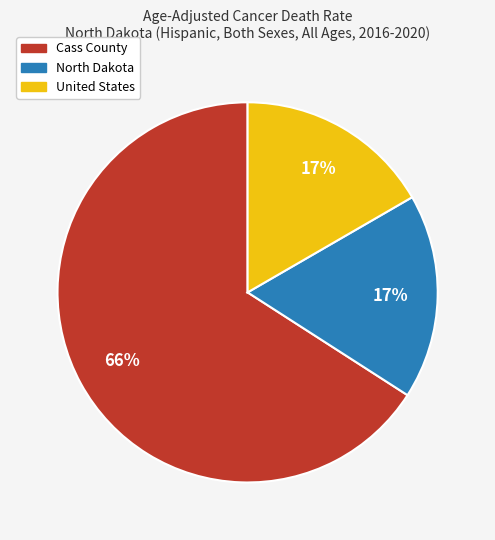

To the nearest percent, what is the average slice percentage?

33%